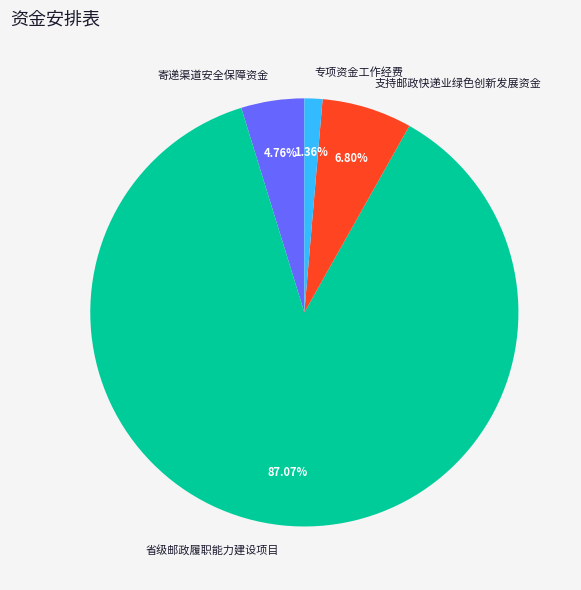

Rank the categories by value from lowest to highest.

专项资金工作经费, 寄递渠道安全保障资金, 支持邮政快递业绿色创新发展资金, 省级邮政履职能力建设项目